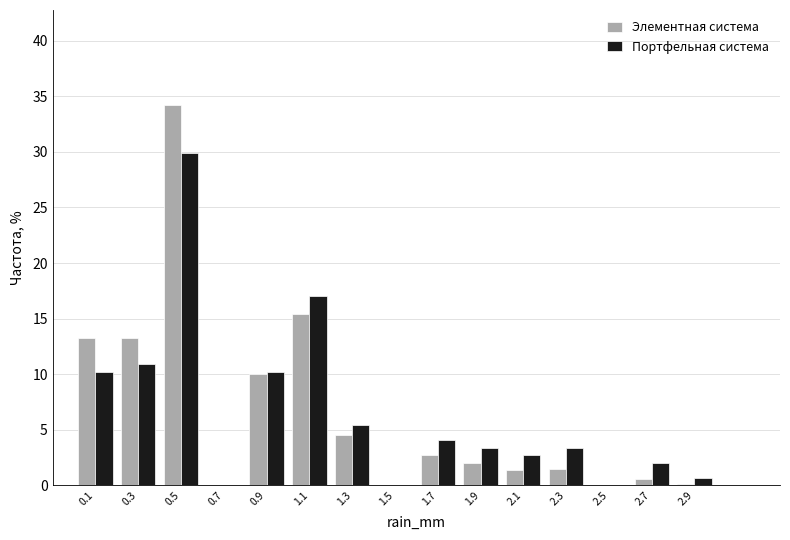

What is the height of the Портфельная система bar covering 1.0 to 1.2 on the x-axis? The values are not printed on the chart, so give them approximately, as read against the axis.

17.0